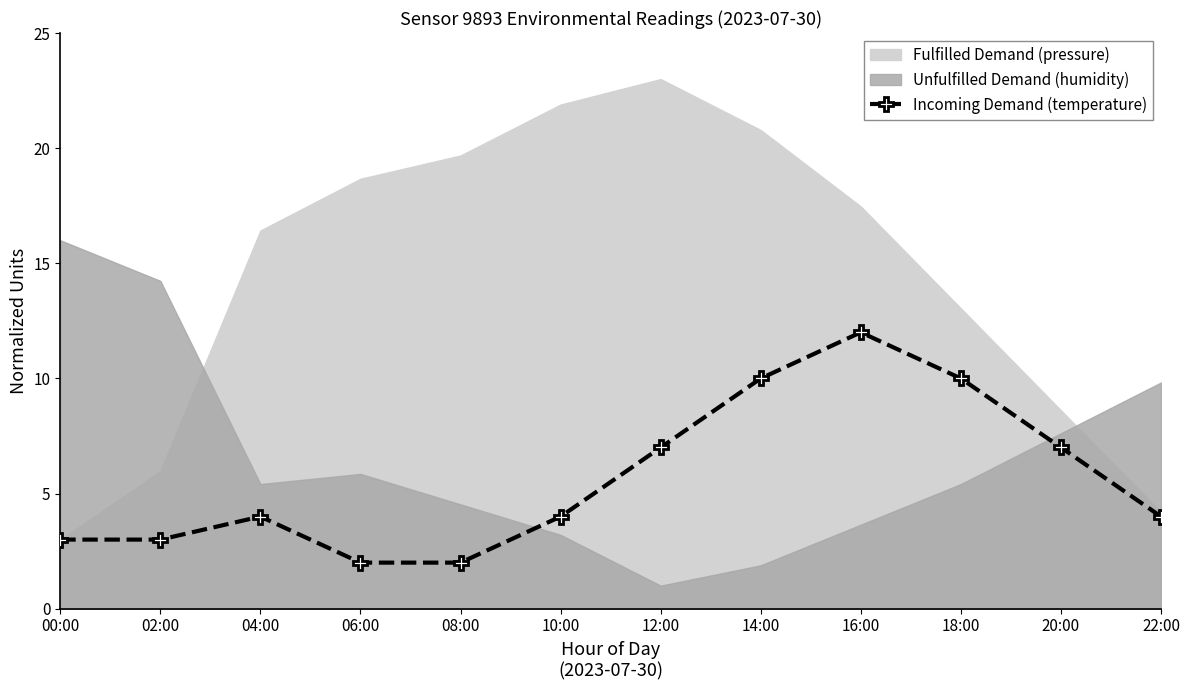

How many points are higher than both their immediate neighbors (excluding endpoints)?

2